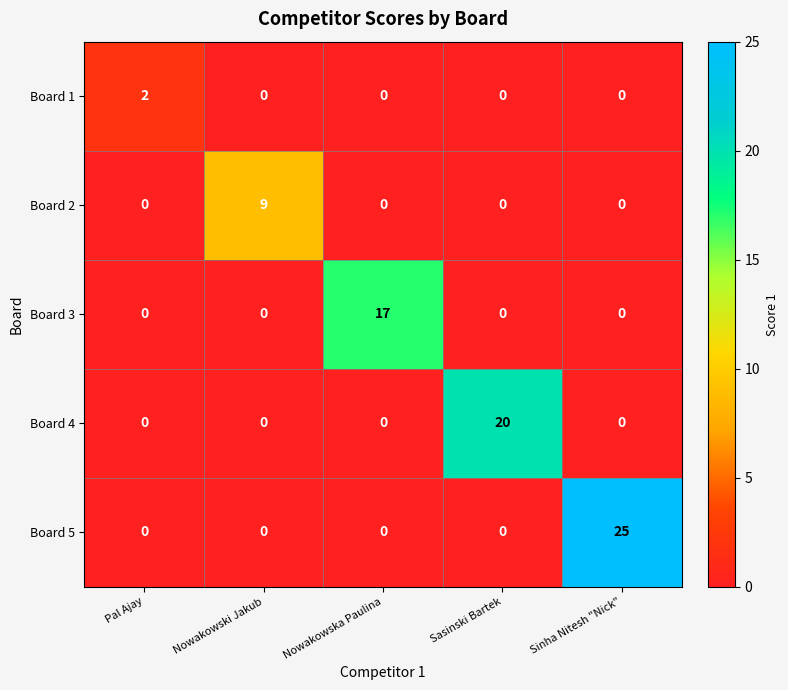

Which series changed the most between Nowakowski Jakub and Sasinski Bartek?

Board 4